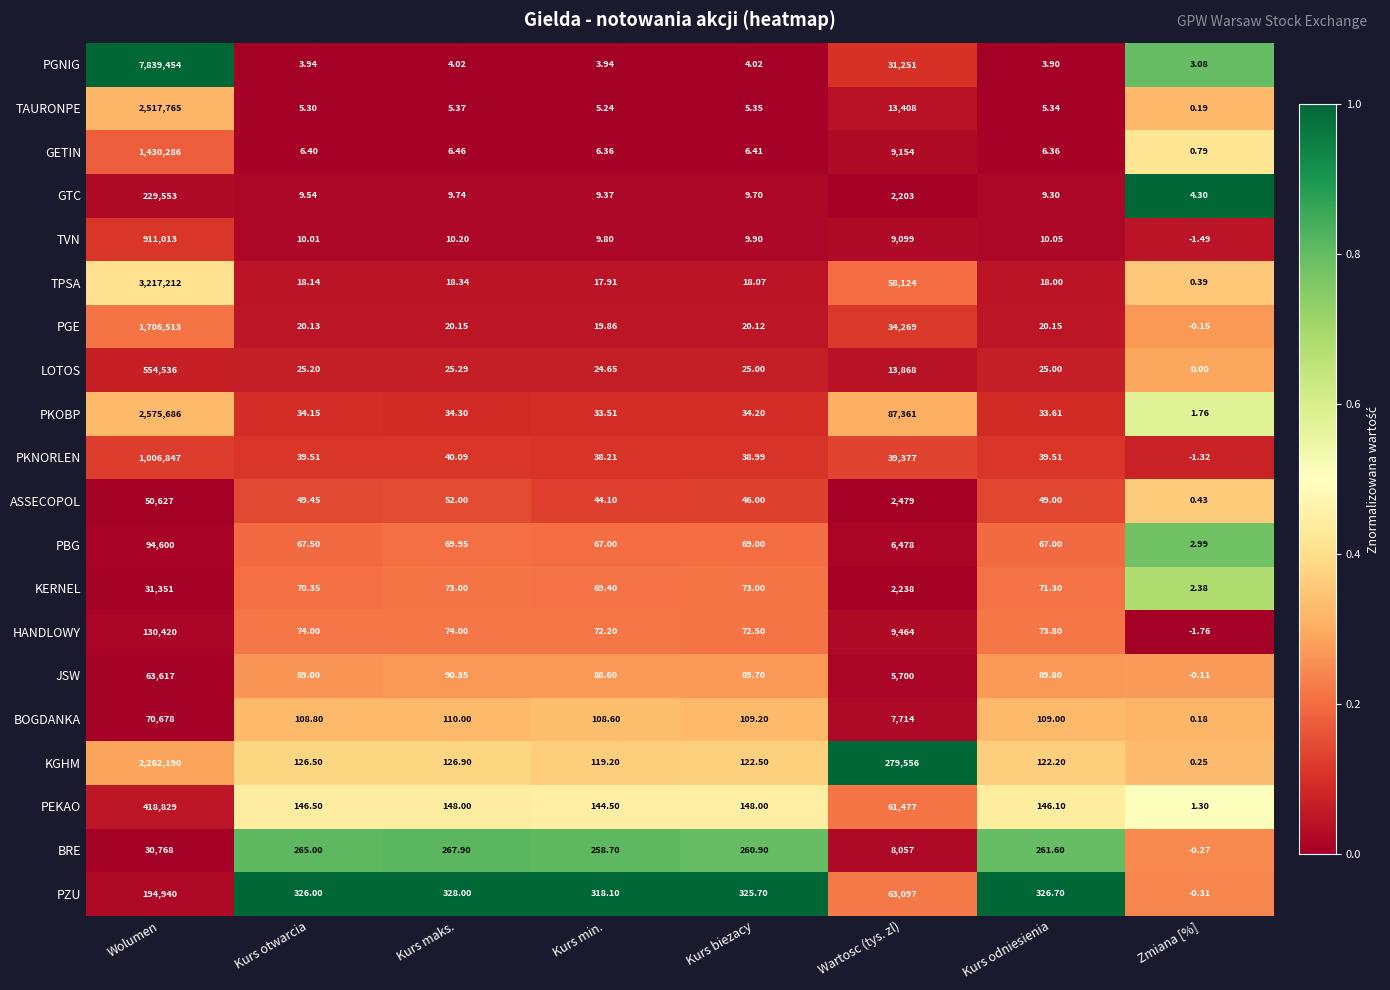

What is the total value across all series at Kurs maks.?

1514.1